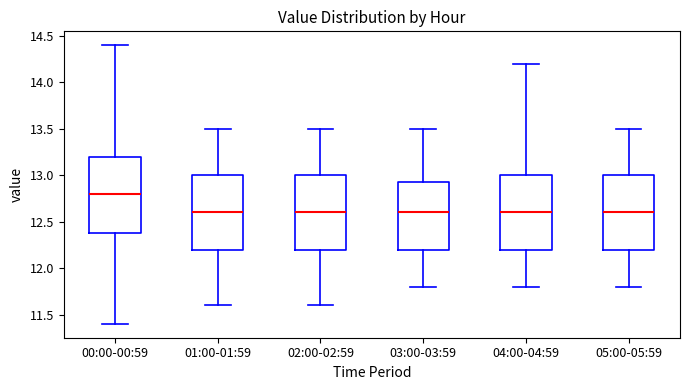

Which box's median line is the highest?

00:00-00:59